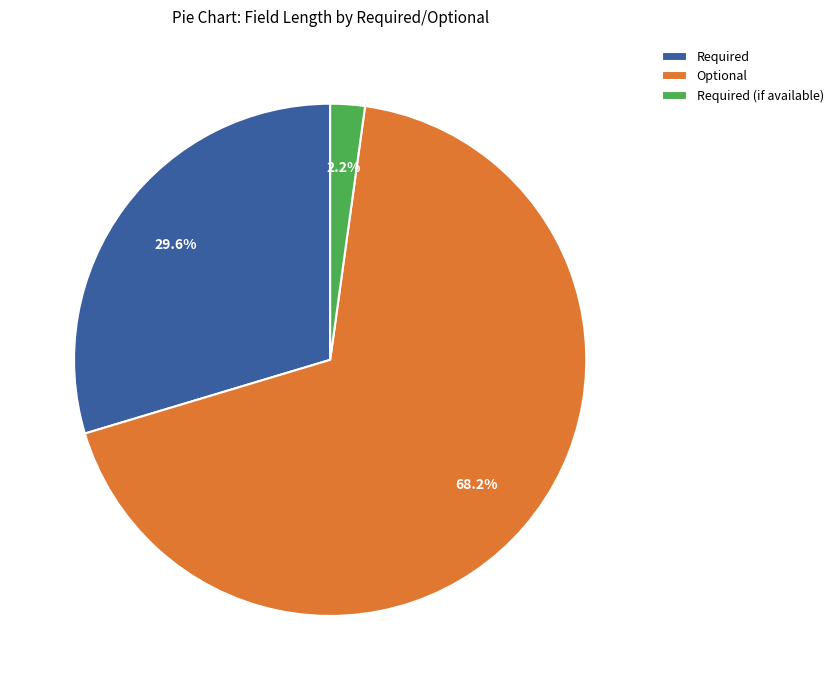

What portion of the pie excludes Optional?

31.8%